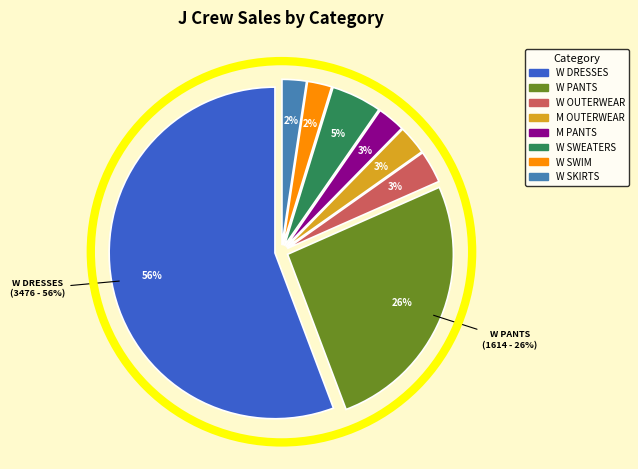

What is the majority slice?

W DRESSES